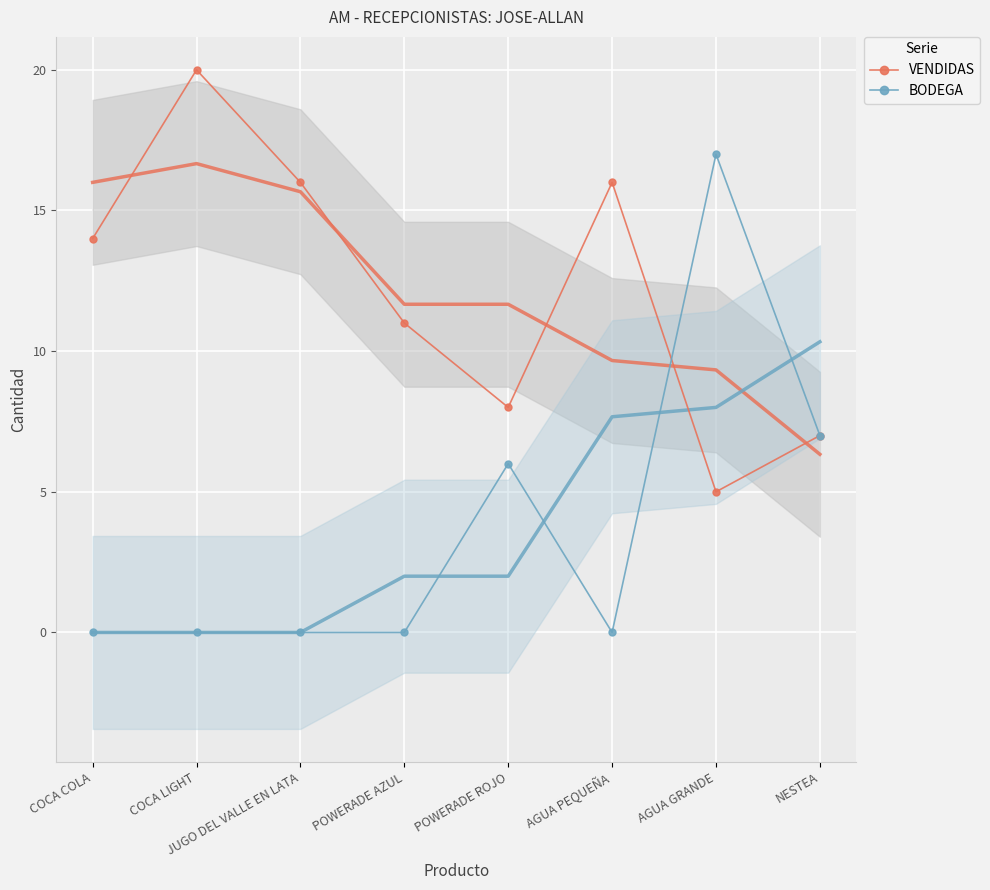

Between COCA LIGHT and POWERADE AZUL, which series saw the biggest shift?

VENDIDAS